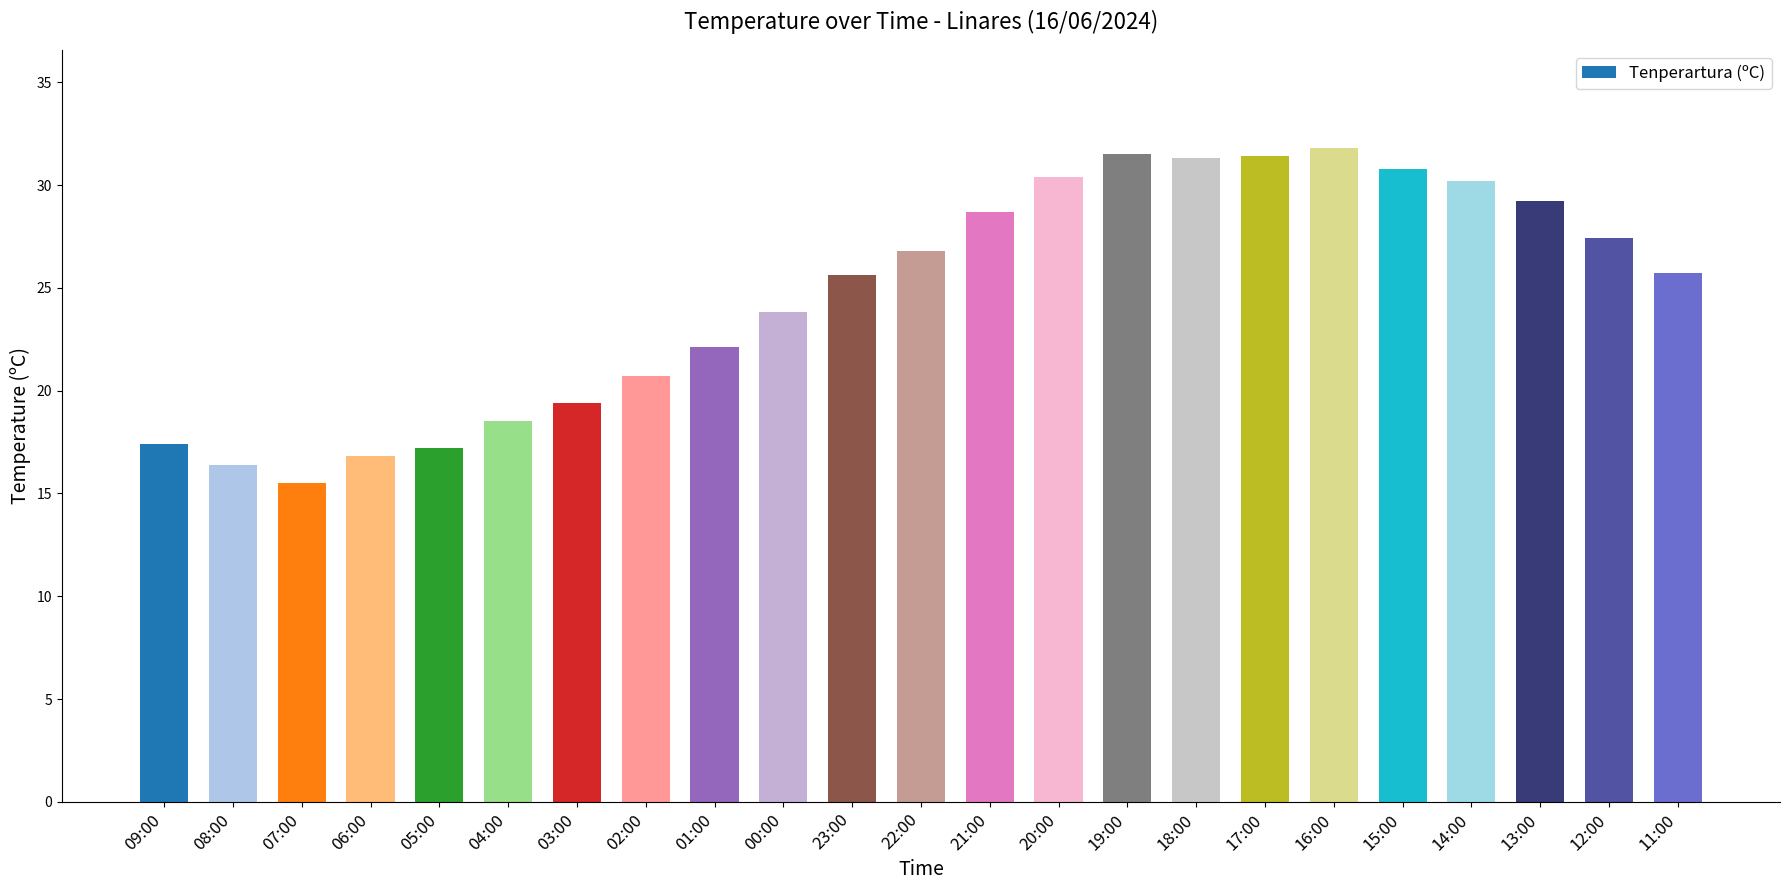

What is the maximum value shown in the chart?

31.8